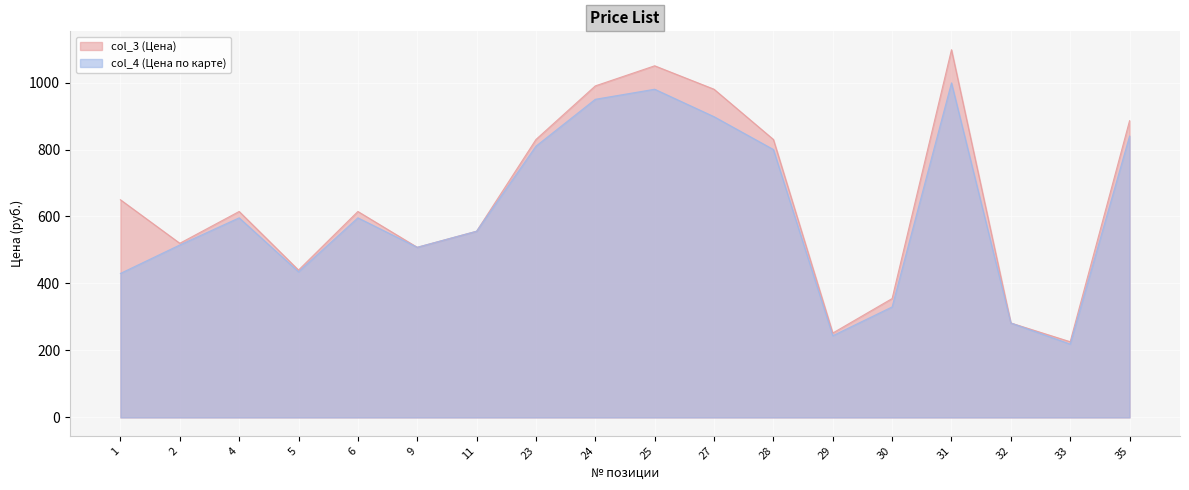

True or false: col_4 and col_3 cross at least once.

False